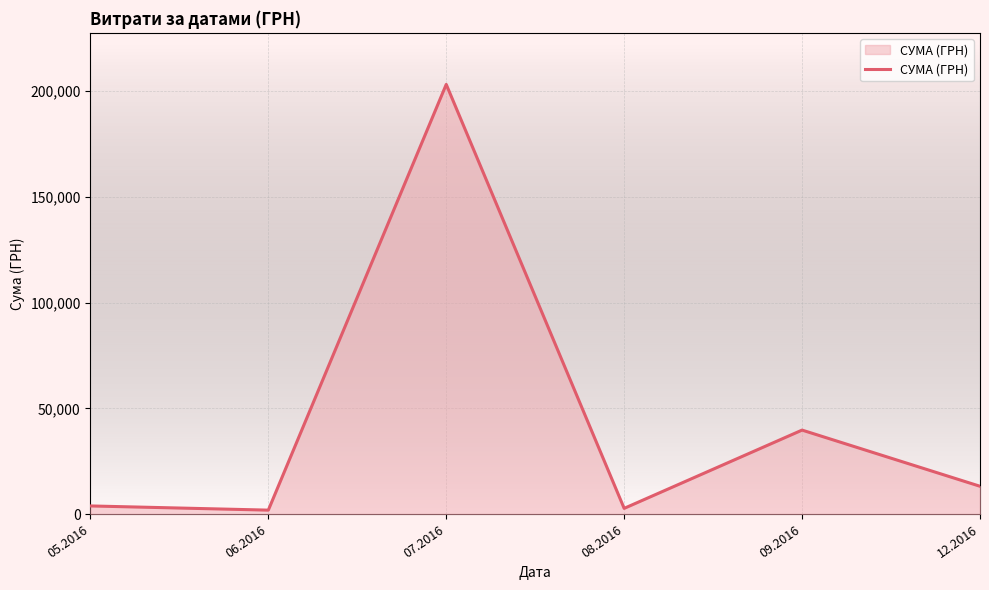

What is the greatest value displayed?

203240.9